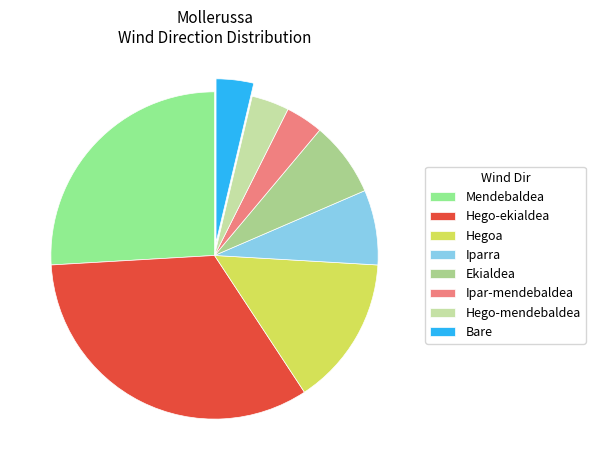

How many slices are in this pie chart?

8